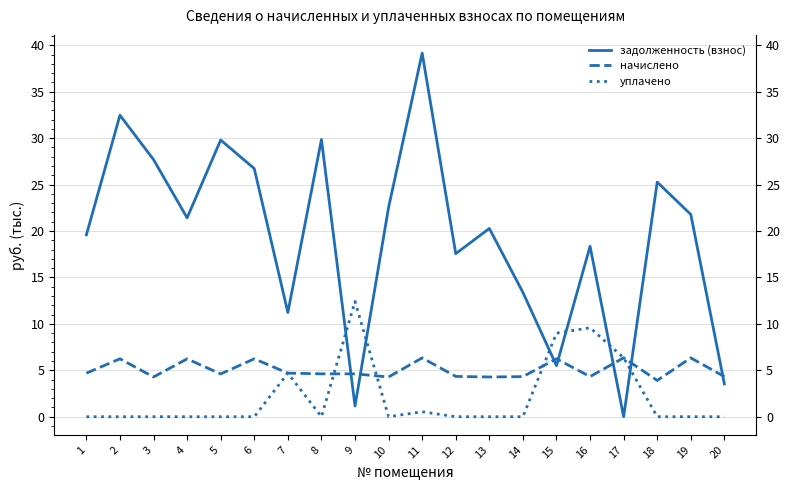

Is it true that начислено equals 9.8 at 11?

False